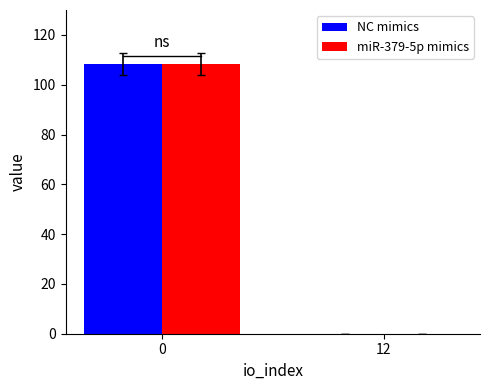

At which label is miR-379-5p mimics closest to 54?

12